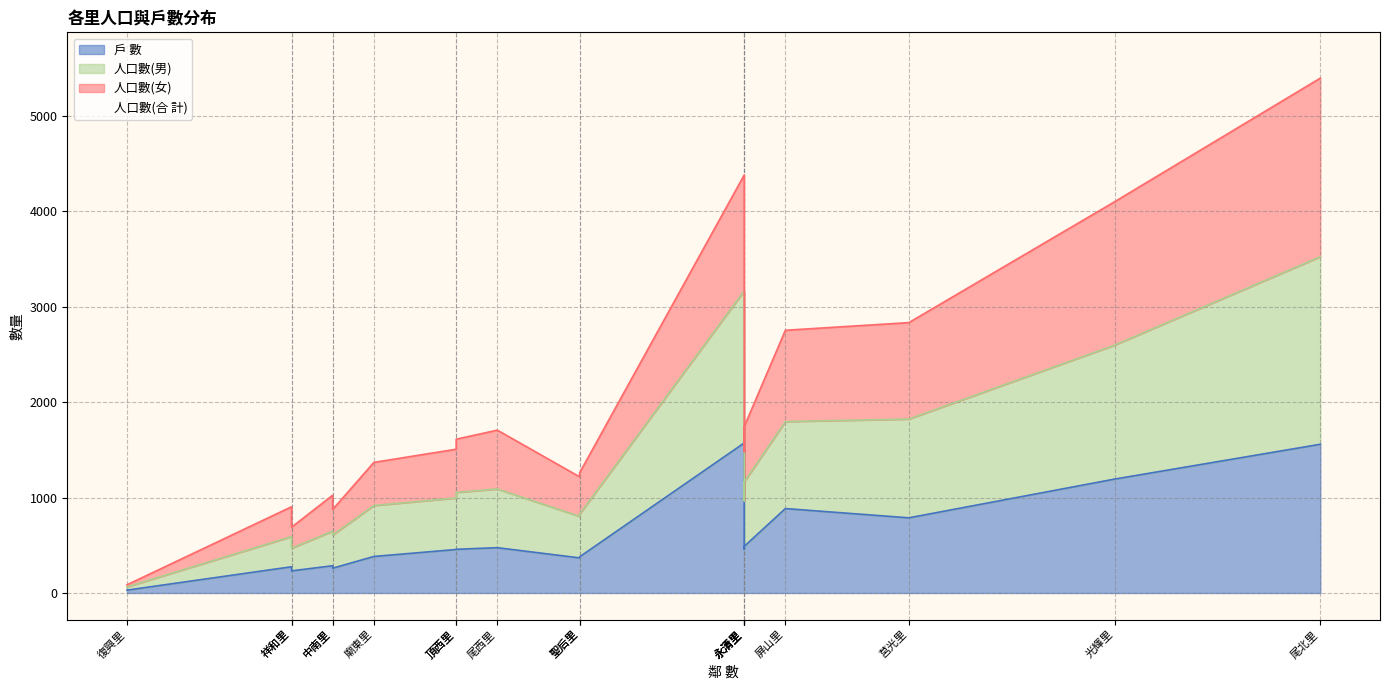

At which category does the chart reach its peak across all series?

尾北里